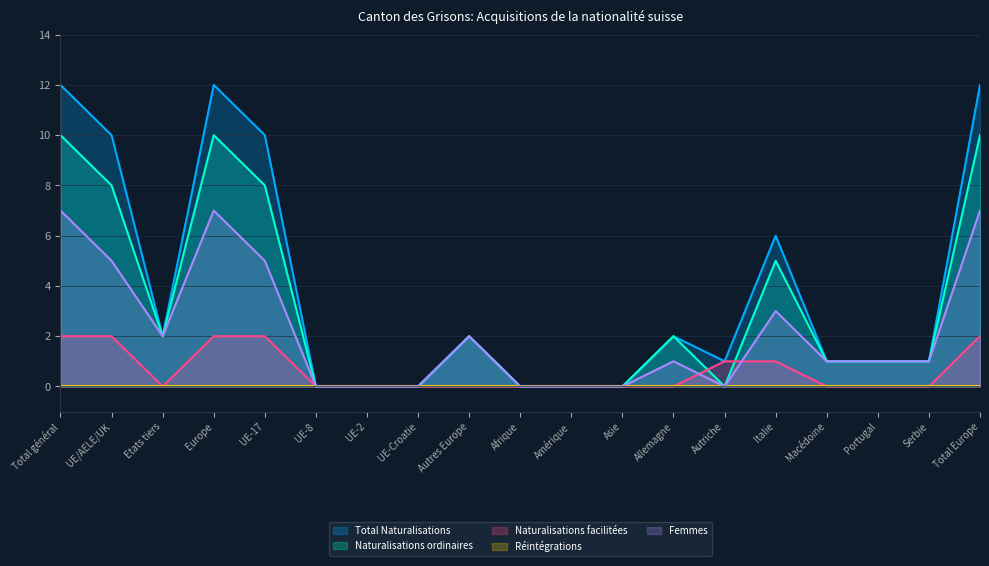

At which category is the sum across all series the highest?

Total général